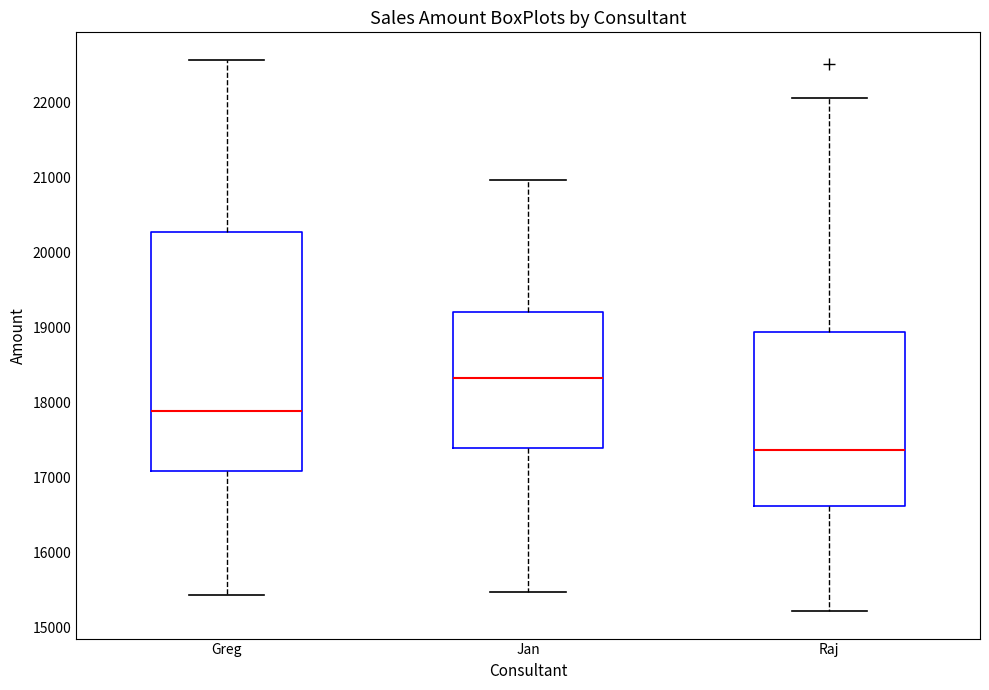

Reading left to right, read every box against the y-axis: the position of its median line, the range the box covers, and the ends of its whiskers. The values are not printed on the chart, so give them approximately, as read against the axis.

Greg: median 17900, box 17100 to 20300, whiskers 15400 to 22600
Jan: median 18300, box 17400 to 19200, whiskers 15500 to 21000
Raj: median 17400, box 16600 to 18900, whiskers 15200 to 22100